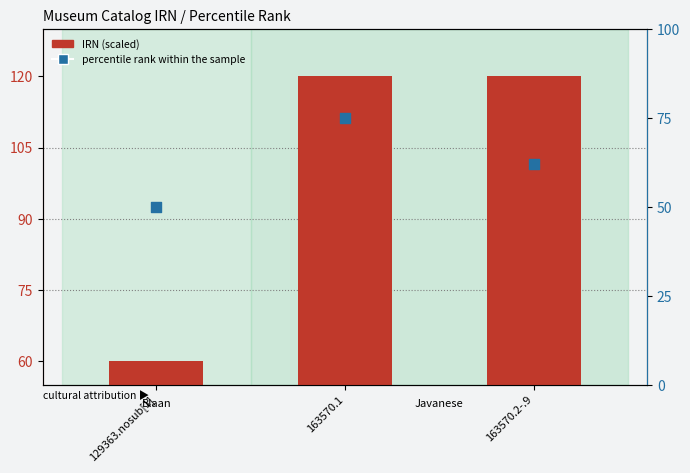

What is the total value across all series at 163570.2-.9?

182.0